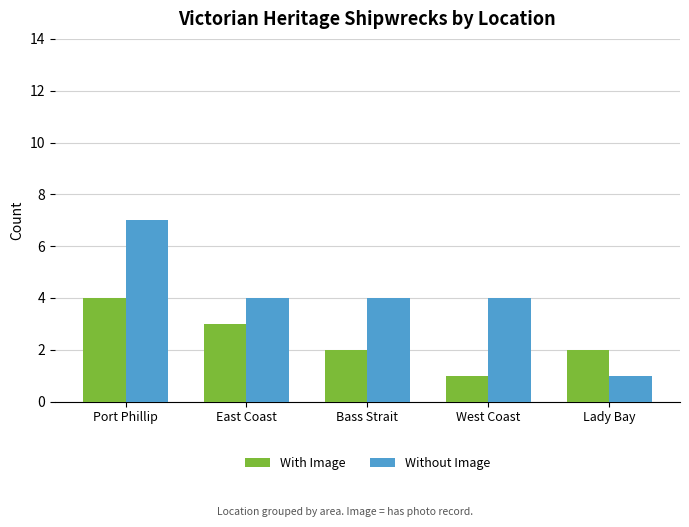

Is it true that Without Image equals 7 at Port Phillip?

True